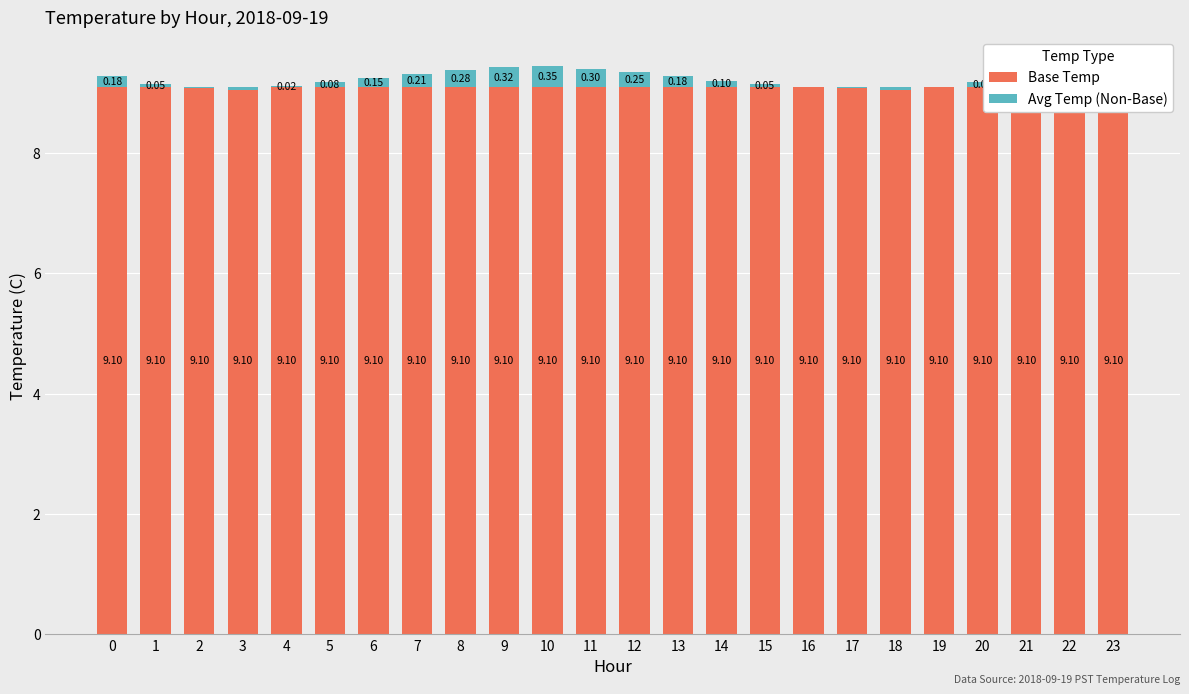

Are the bars horizontal?

No